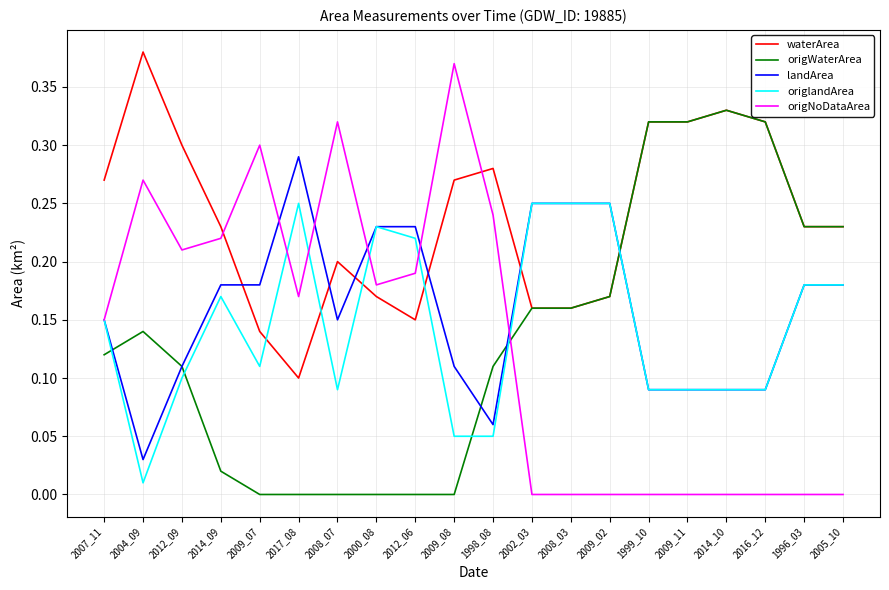

What is the total value across all series at 2009_07?

0.7